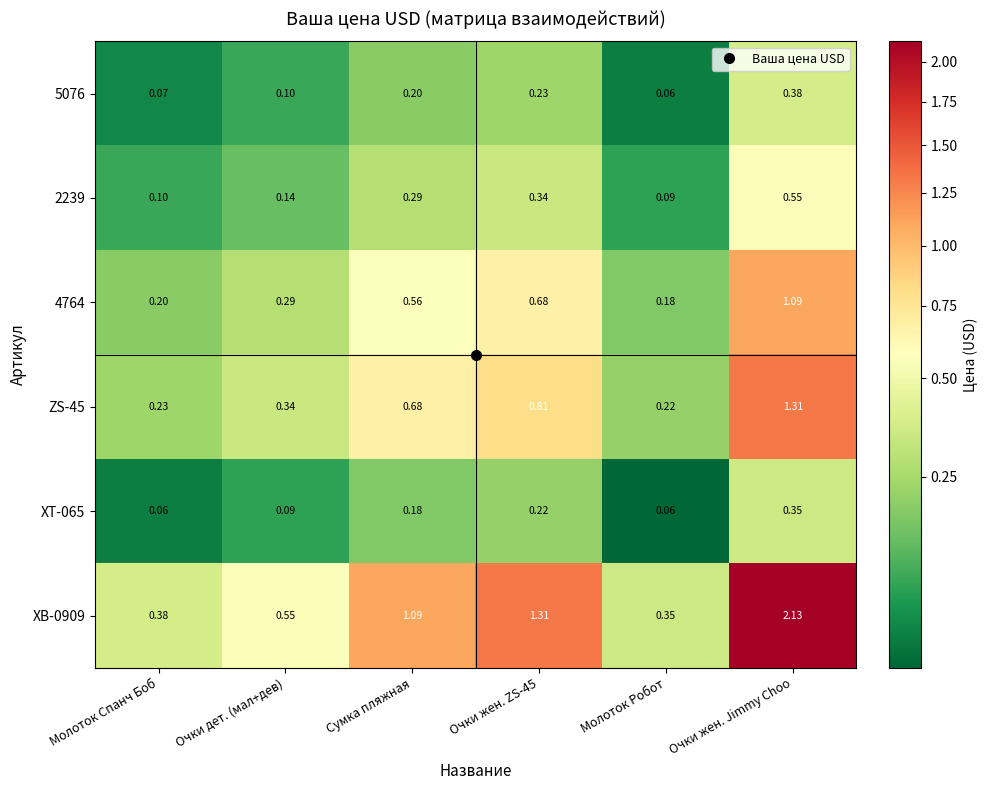

Is the value of 2239 at Очки дет. (мал+дев) greater than the value of 5076 at Очки дет. (мал+дев)?

Yes